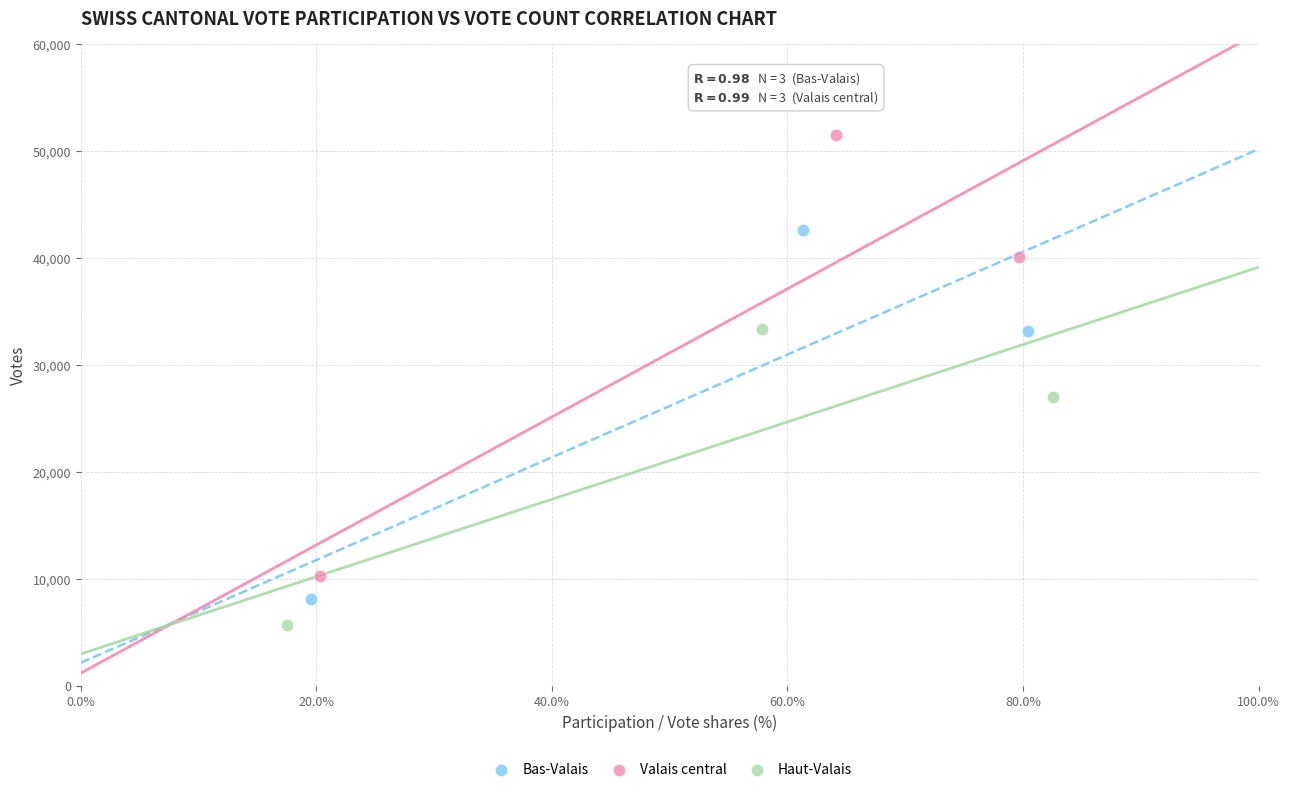

Which series reaches the maximum Y coordinate?

Valais central